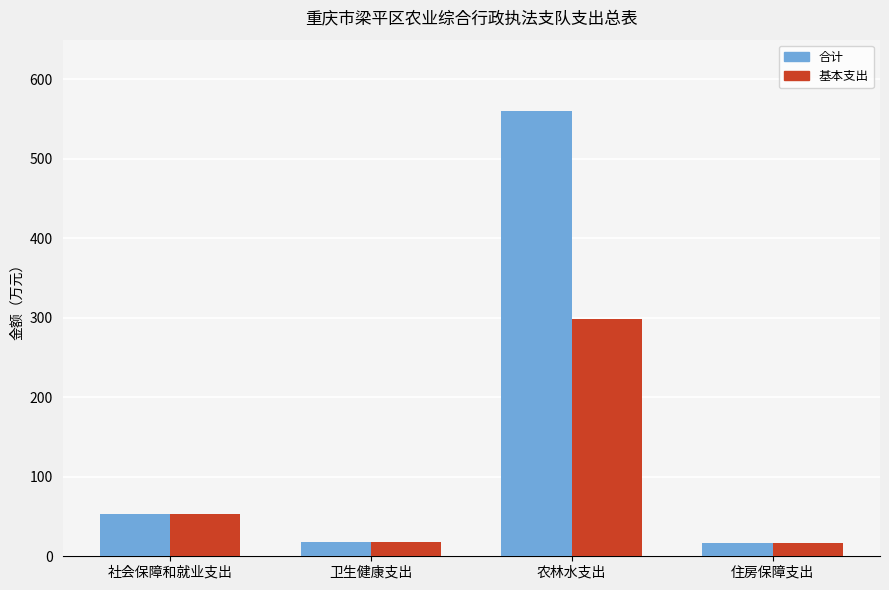

The value of 基本支出 at 卫生健康支出 is 17.9. True or false?

True